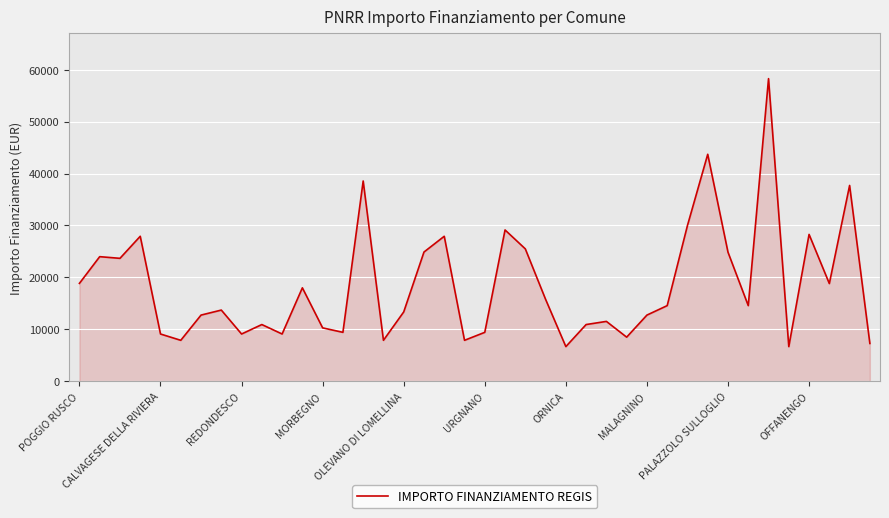

What is the difference between the maximum and minimum values?

51595